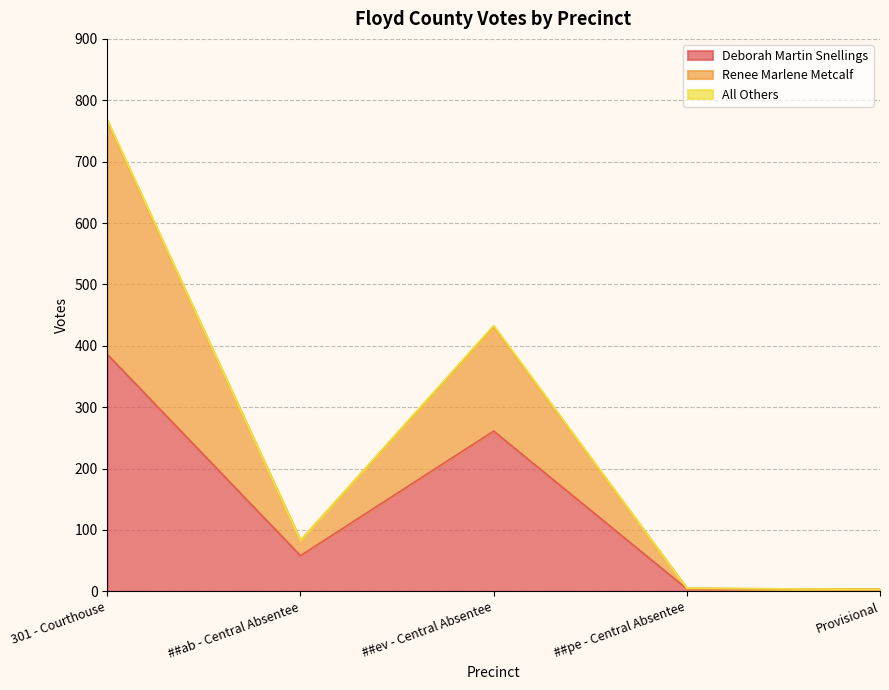

What is the highest value of the Deborah Martin Snellings series?

386